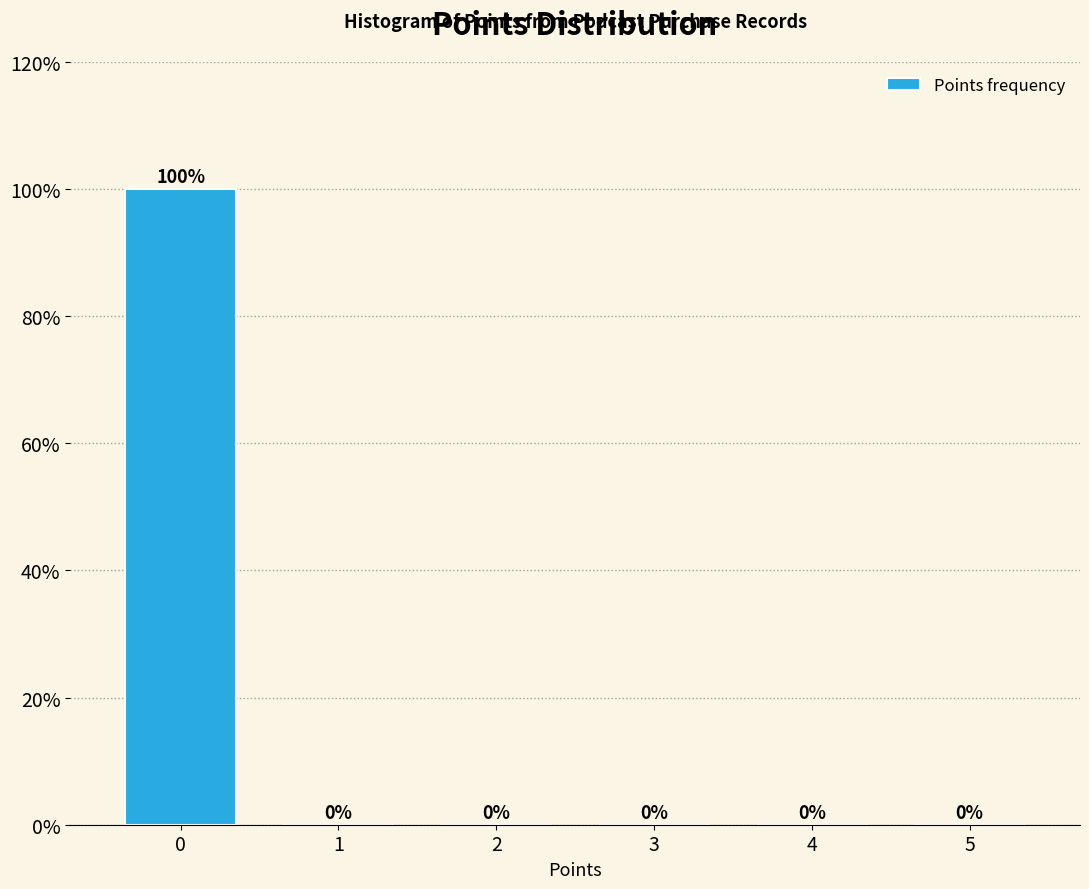

Reading left to right, list all the values displayed in this chart.

0=100	1=0	2=0	3=0	4=0	5=0